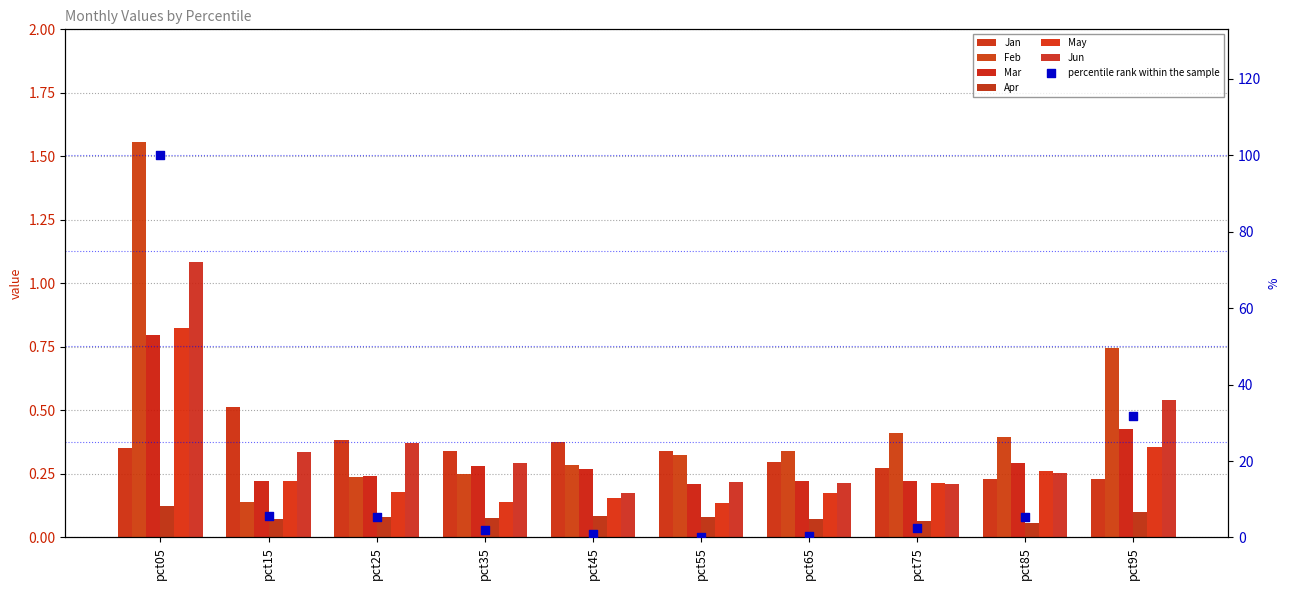

Which series reaches the minimum Y coordinate?

Apr